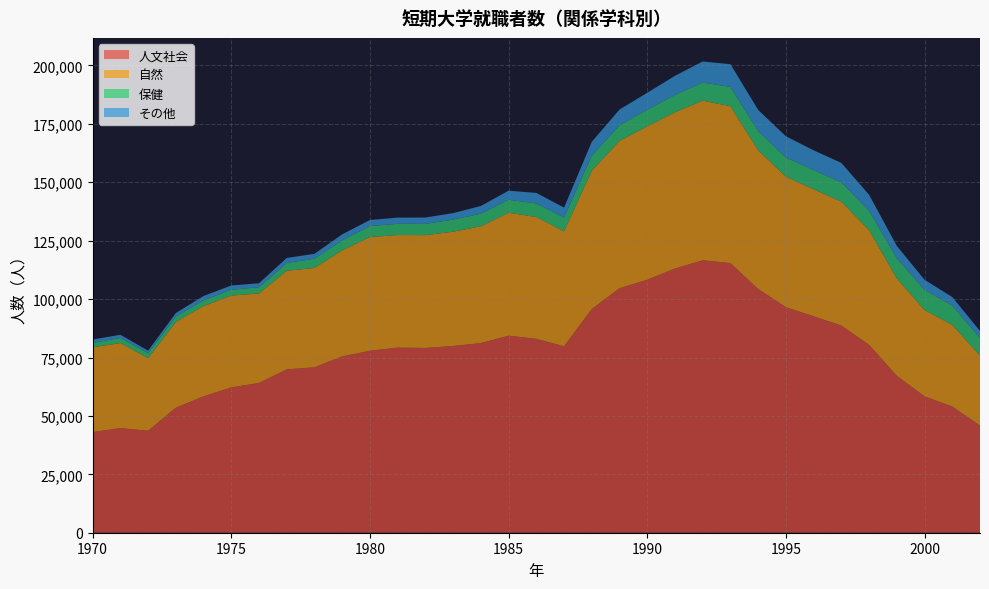

Reading left to right, list all the values displayed in this chart.

人文社会: 43066	44797	43634	53513	58372	62192	64108	69921	70818	75461	77889	79213	79093	79909	81166	84332	82985	79796	95771	104632	108293	113080	116604	115400	104315	96556	92619	88676	80421	67155	58367	53999	45868
自然: 36276	36421	31116	36711	38644	39325	38303	42248	42506	45436	48683	48219	48288	48946	50009	52654	52140	49207	59195	63089	65670	66868	68349	67180	59394	55867	54383	53064	49095	41731	36976	34999	29946
保健: 1964	2157	2069	2332	2473	2510	2629	3276	3972	4292	4712	4795	4823	5191	5396	5543	5817	5943	6438	6683	7090	7445	7727	8270	8212	8206	8221	8225	8278	8575	8633	8207	7586
その他: 1398	1362	1111	1480	1847	1797	1757	2171	2099	2545	2584	2655	2719	2754	3288	3884	4514	4218	5915	6739	7266	8186	9046	9696	9066	9067	8474	8324	6873	5308	4310	3674	2965